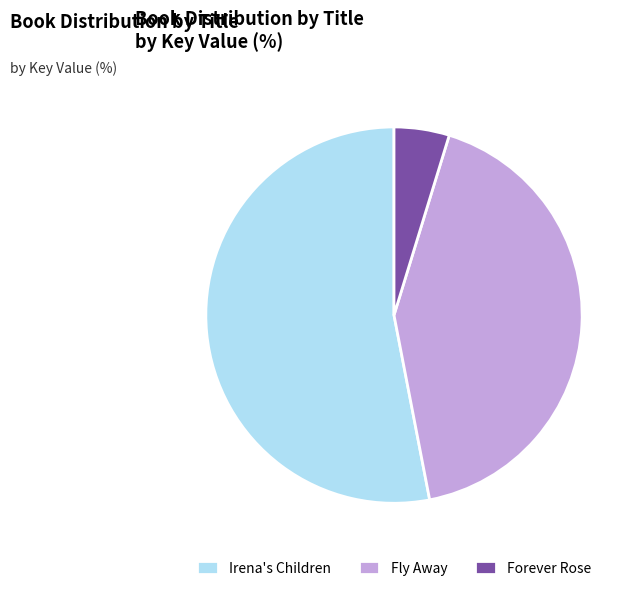

Between Irena's Children and Fly Away, which is larger?

Irena's Children